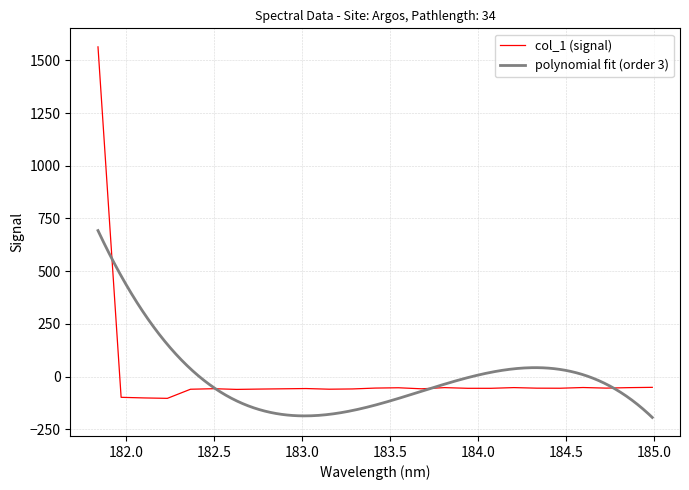

What is the maximum value for col_1 (signal)?

1563.6